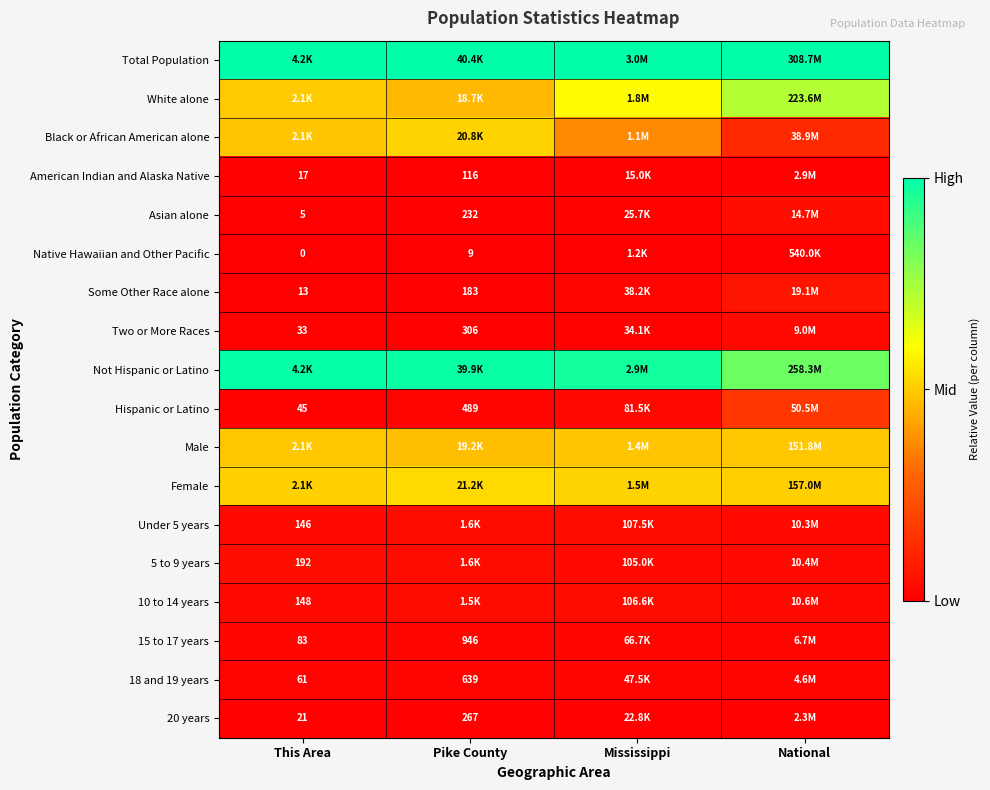

Is the value of 18 and 19 years at This Area greater than the value of Two or More Races at This Area?

Yes